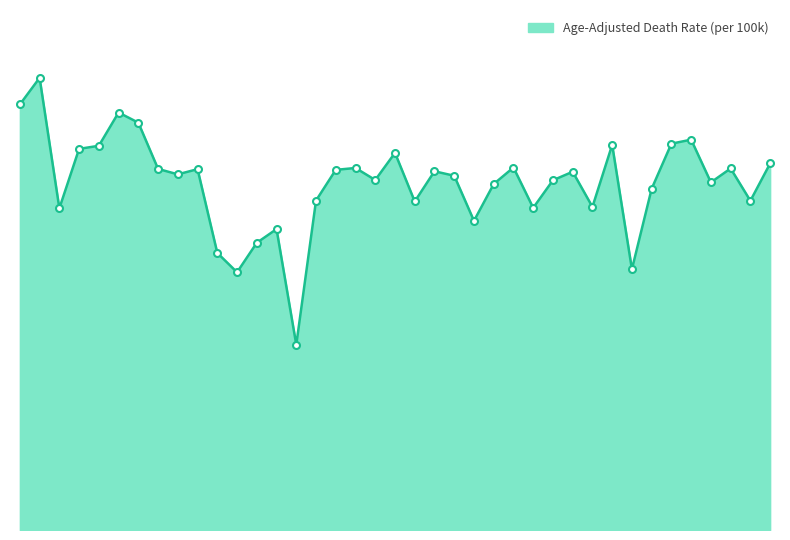

Reading left to right, transcribe all the data shown in this chart.

180.3	191.6	136.3	161.5	162.8	176.9	172.6	153.0	150.7	152.9	117.4	109.2	121.7	127.5	78.5	139.6	152.6	153.4	148.3	159.8	139.2	152.0	150.1	131.0	146.6	153.6	136.5	148.2	151.8	136.9	163.2	110.5	144.6	163.7	165.4	147.3	153.2	139.5	155.3